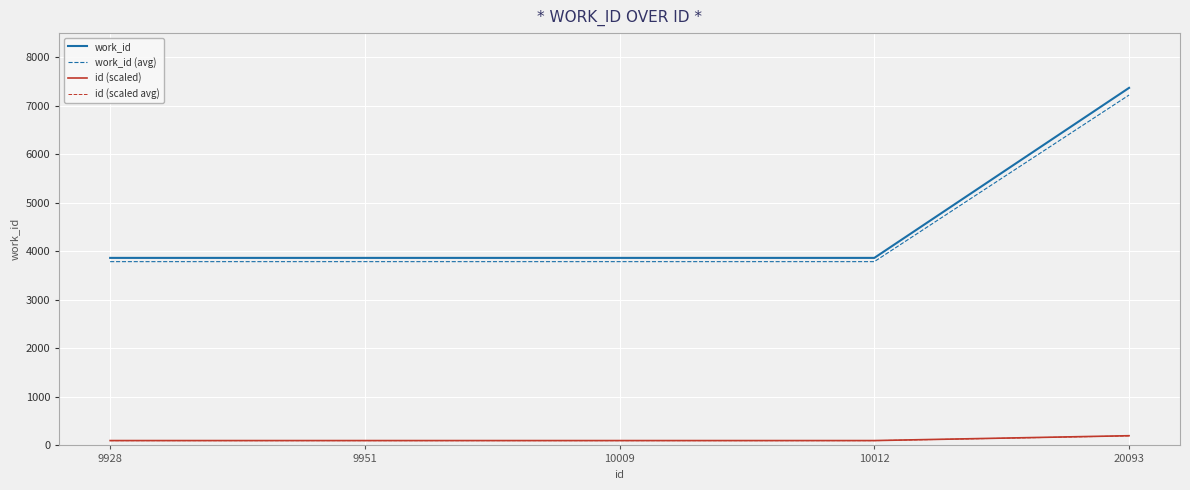

Reading right to left, extract all data points from this chart.

work_id: 7371.0	3866.0	3866.0	3866.0	3866.0
work_id (avg): 7223.6	3788.7	3788.7	3788.7	3788.7
id (scaled): 200.0	100.0	100.0	100.0	100.0
id (scaled avg): 196.0	98.0	98.0	98.0	98.0